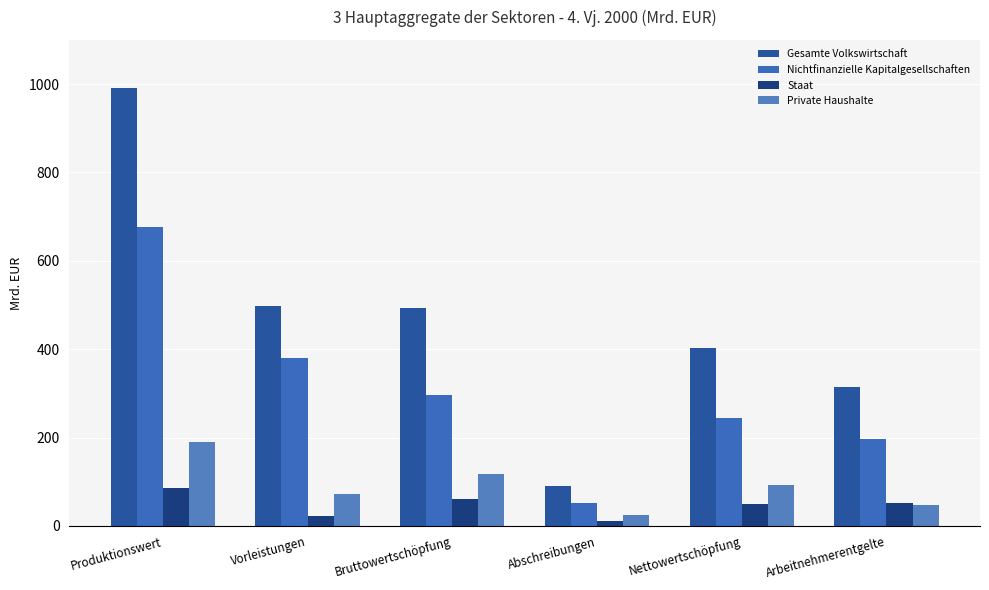

What is the difference between the second highest and second lowest values in the Staat series?

38.2